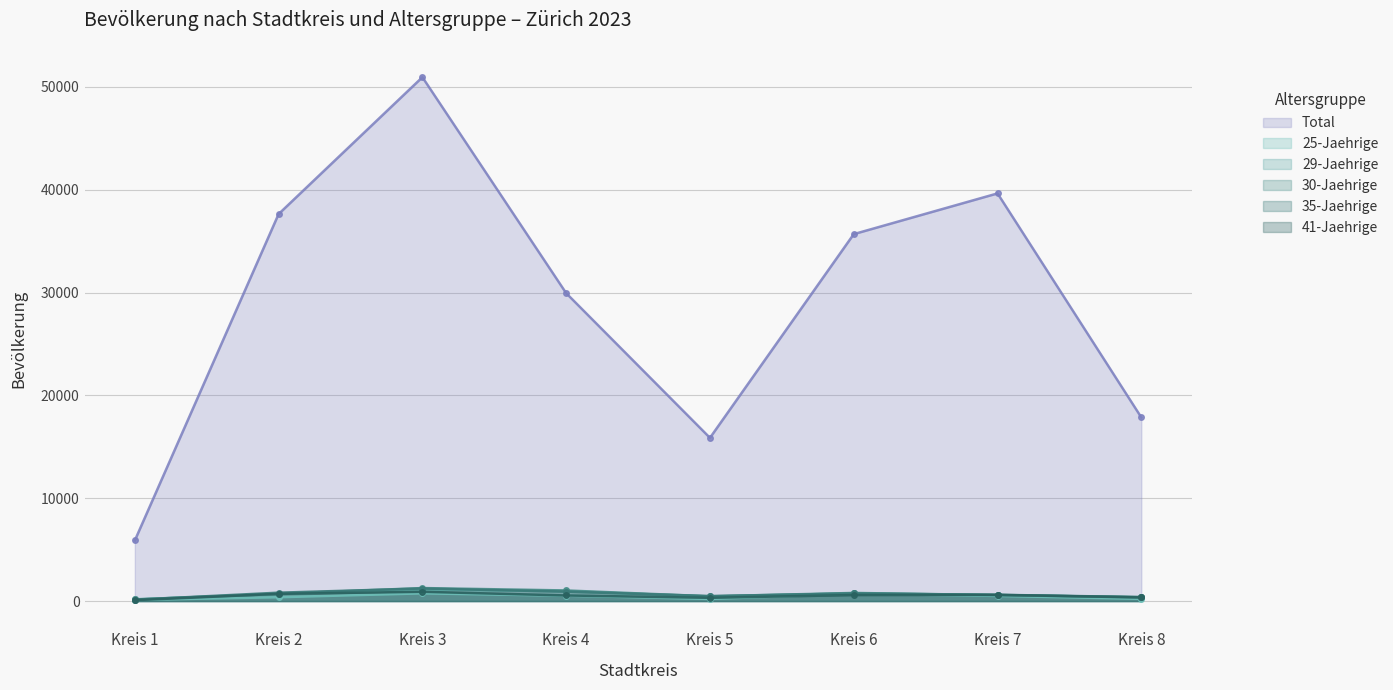

Which has a higher value, Kreis 2 or Kreis 4?

Kreis 2